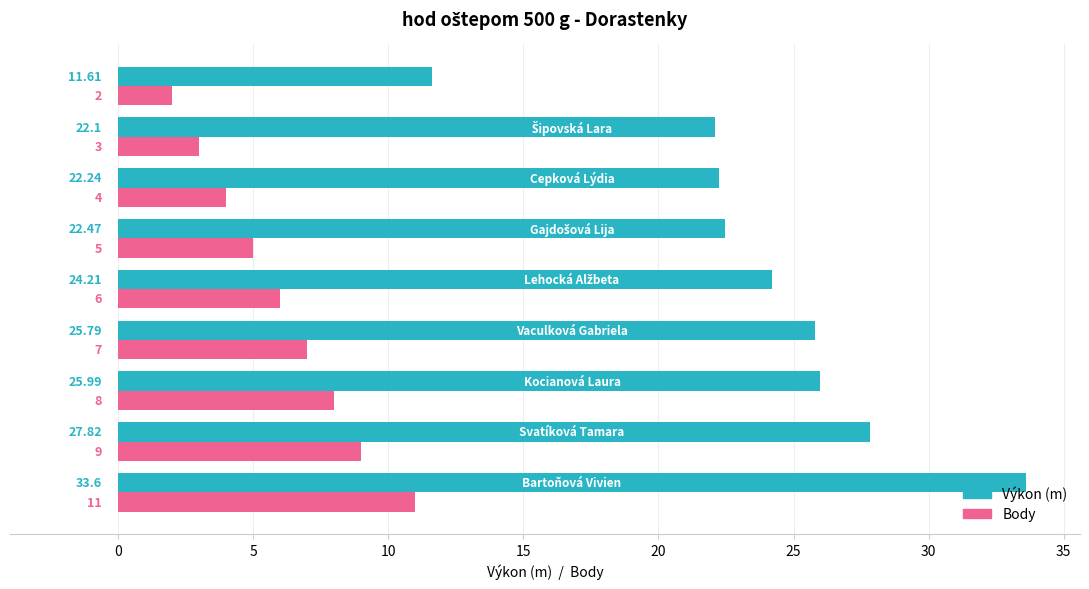

What is the highest value of the Výkon (m) series?

33.6